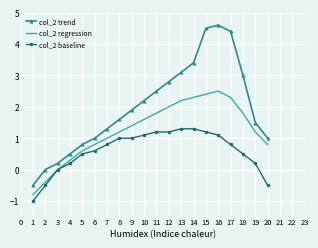

What is the average value of the col_2 trend series?

2.0